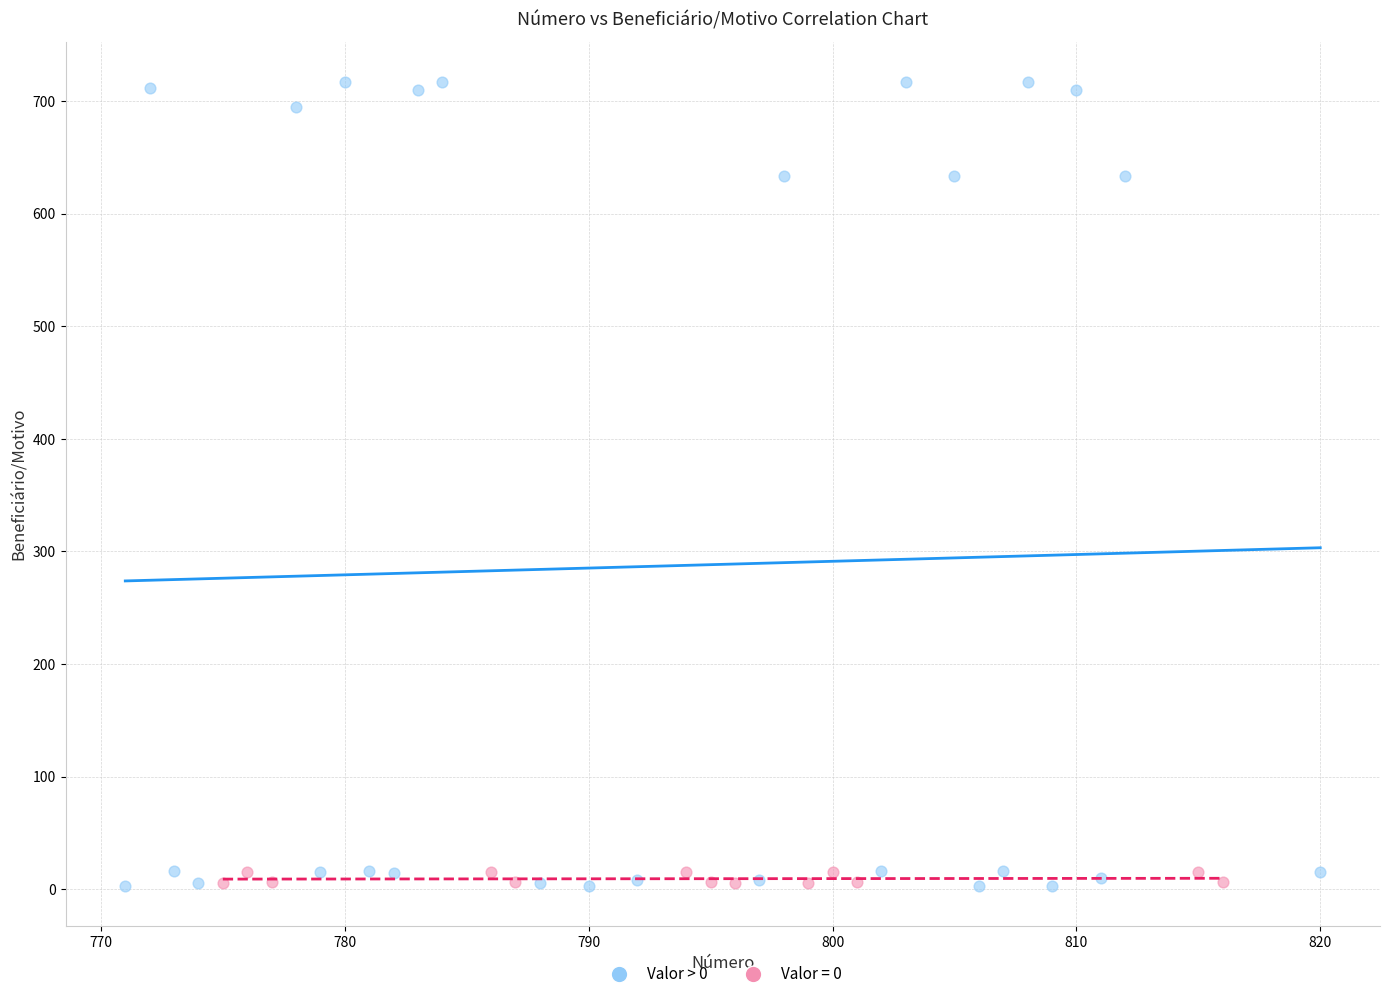

Which series reaches the maximum Y coordinate?

Valor > 0